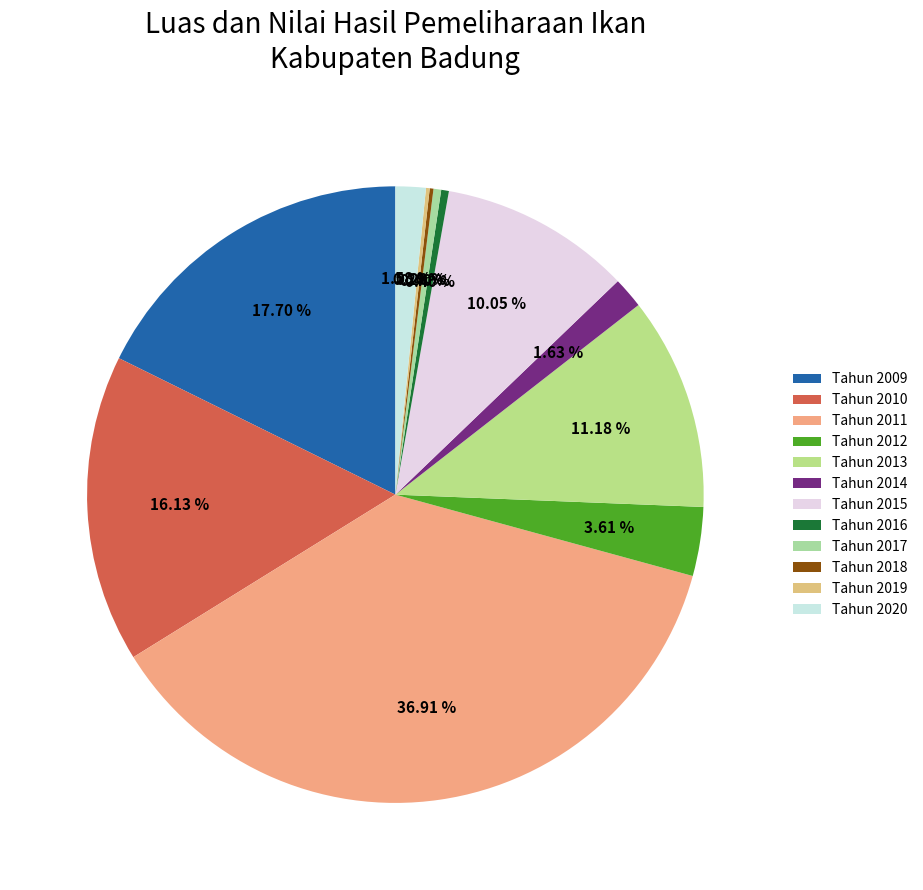

Which category has the biggest portion of the pie?

Tahun 2011